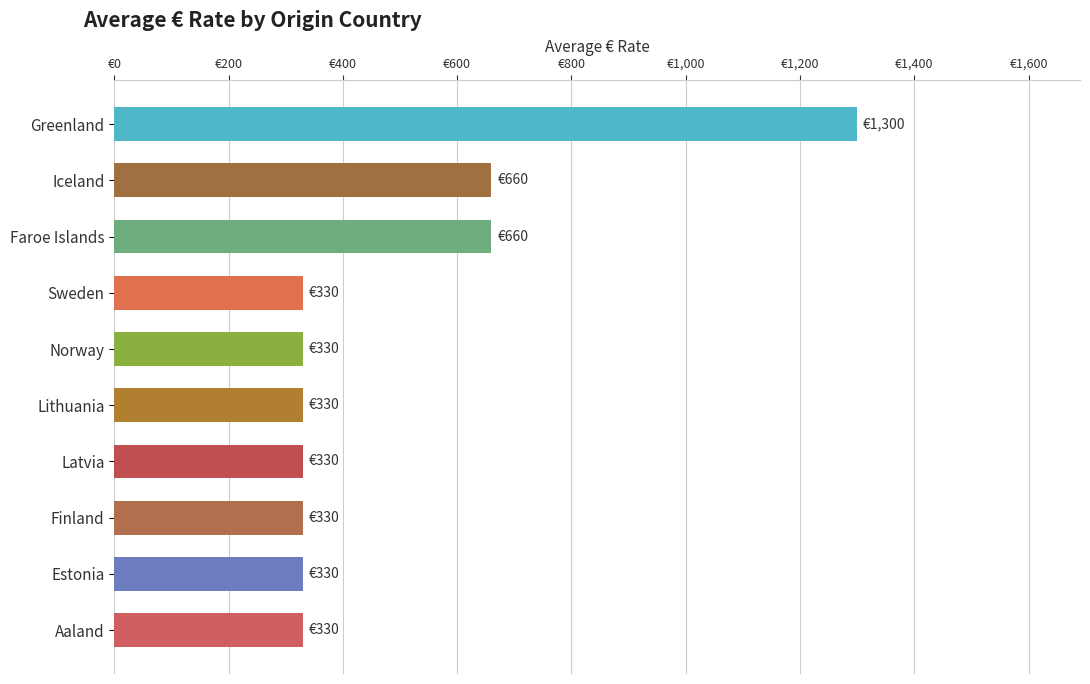

What is the average value?

493